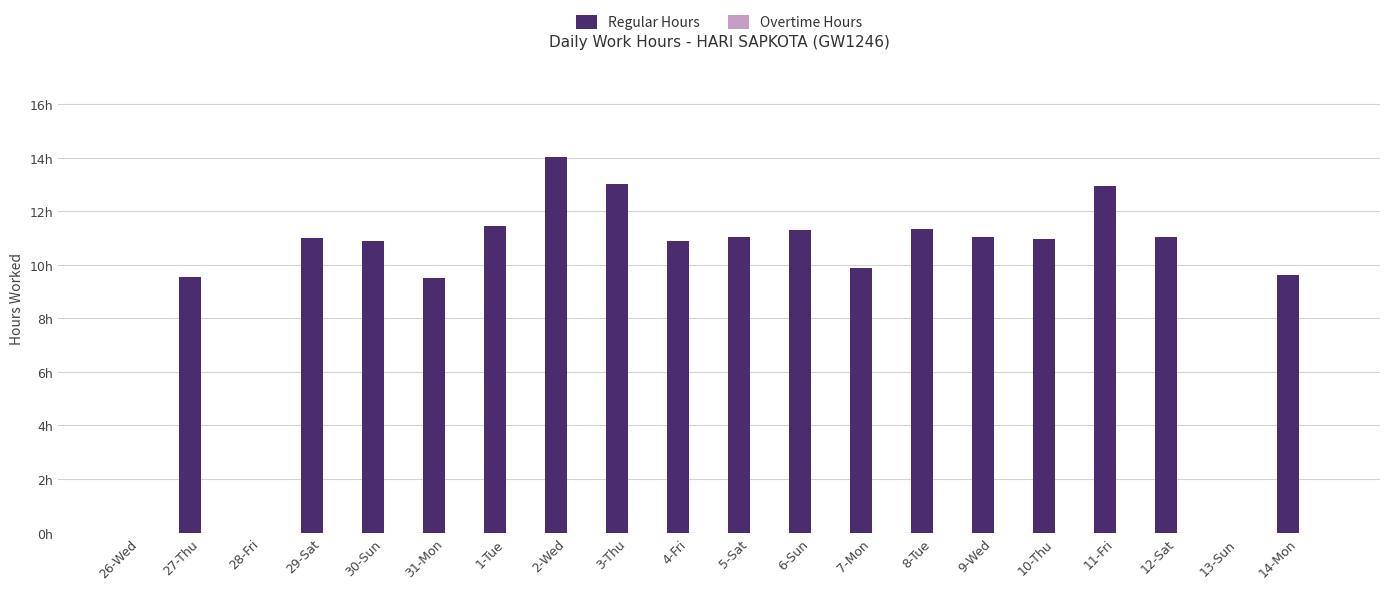

Are the bars horizontal?

No